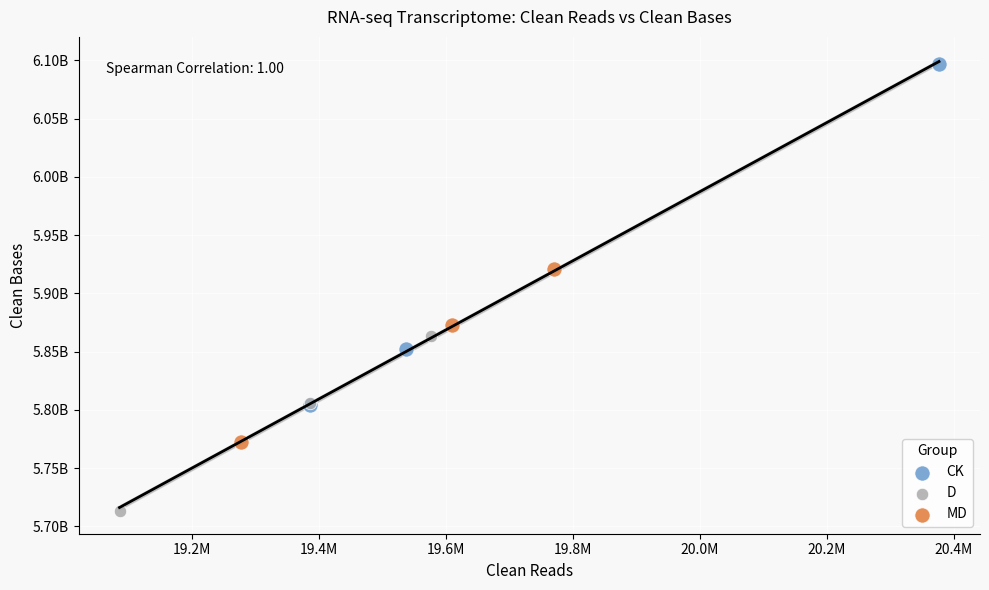

What are all the series names shown in the legend?

CK, D, MD